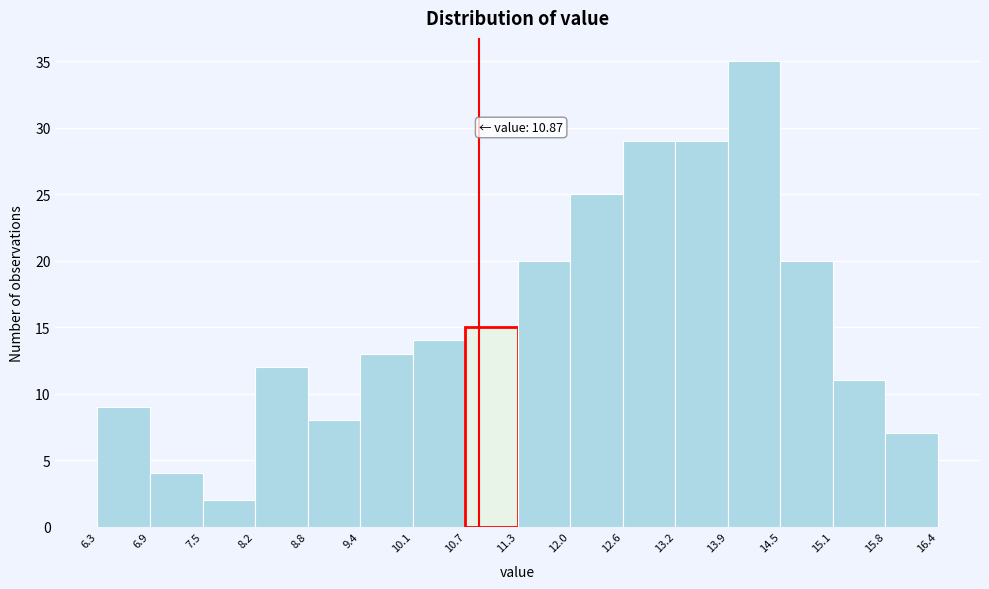

Which range on the x-axis has the tallest bar?

13.9 to 14.5